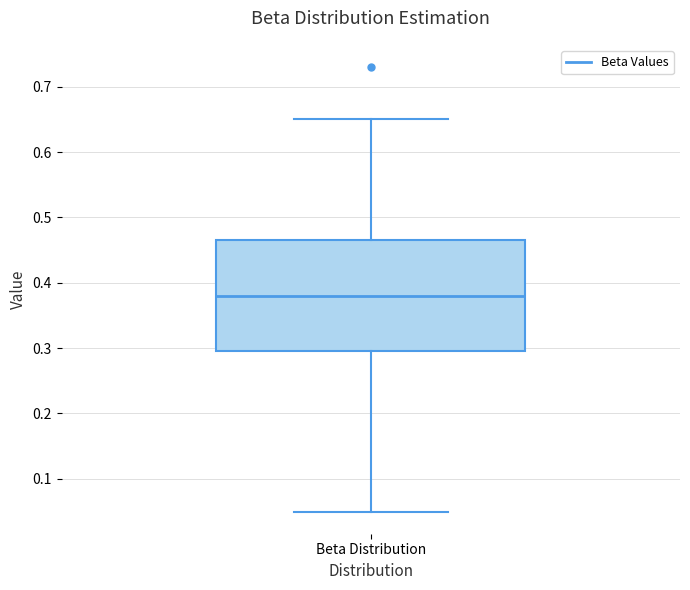

Read this box plot against the y-axis: the position of the median line, the range covered by the box, and the ends of both whiskers. The values are not printed on the chart, so give them approximately, as read against the axis.

median 0.38, box 0.30 to 0.47, whiskers 0.05 to 0.65